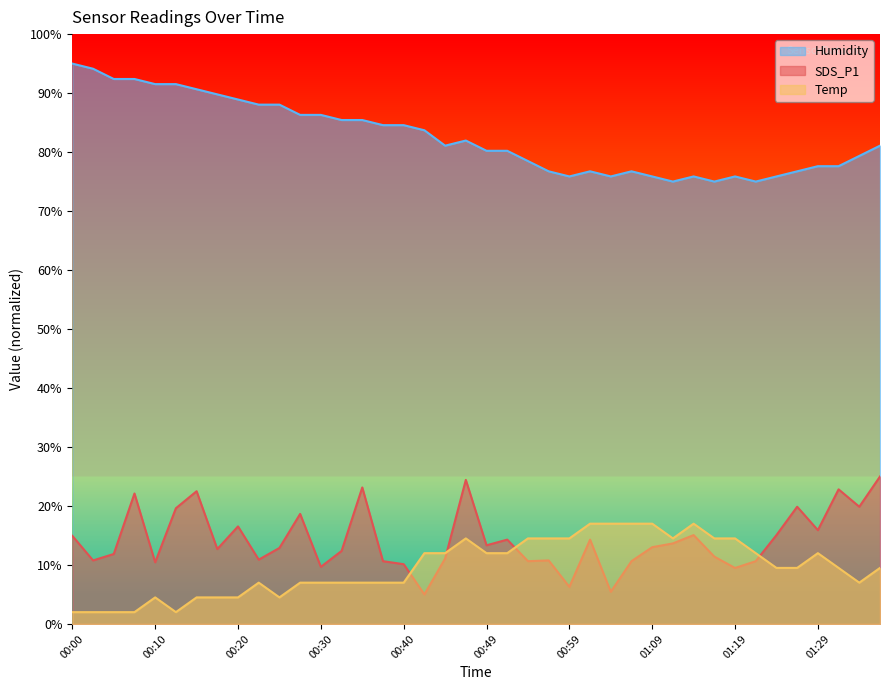

What is the sum of the Humidity values at 00:32 and 00:20?

174.3